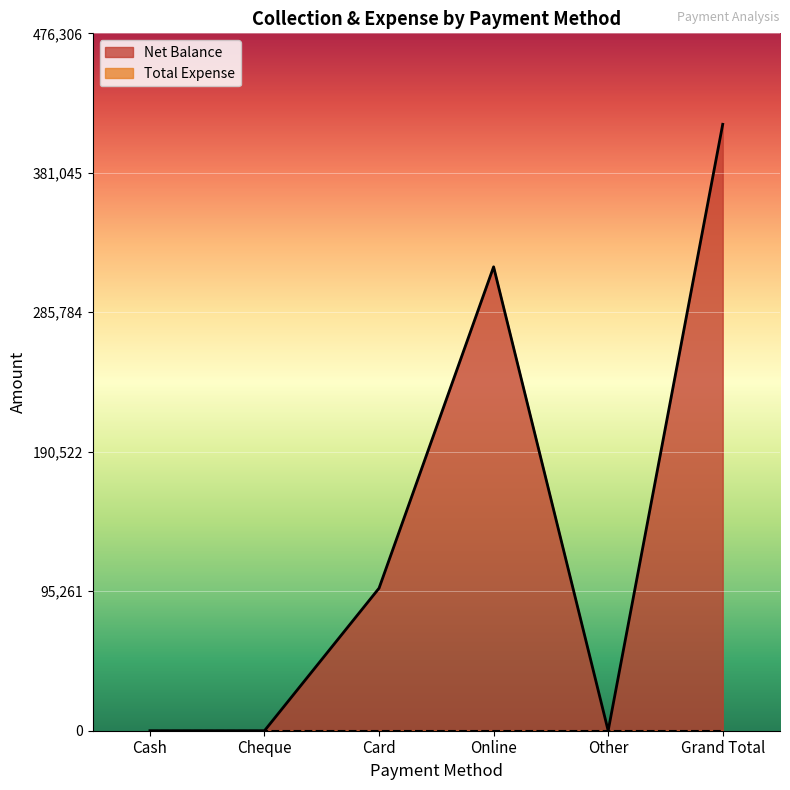

Which label corresponds to the largest value in the chart?

Grand Total